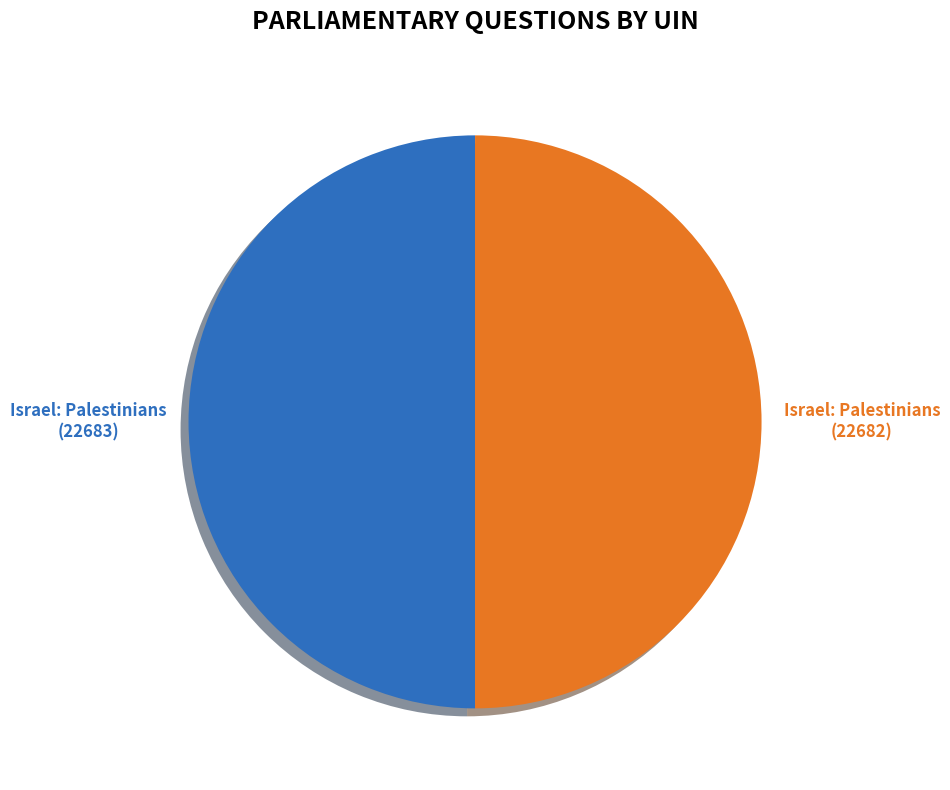

The Israel: Palestinians (22683) slice represents 50% of the pie. True or false?

True